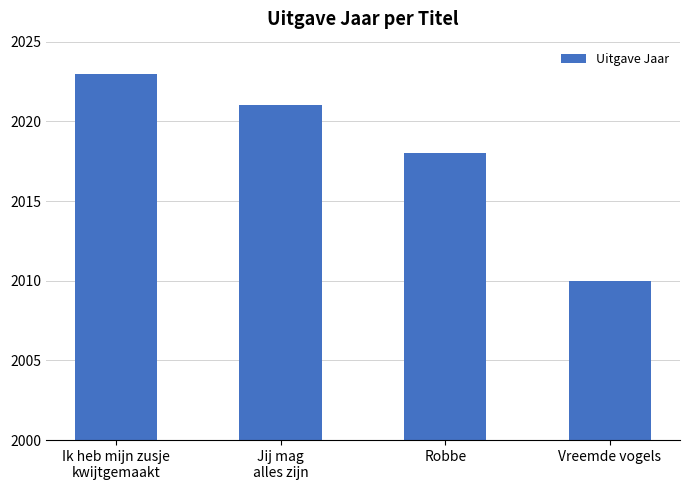

How many bars are there in total?

4